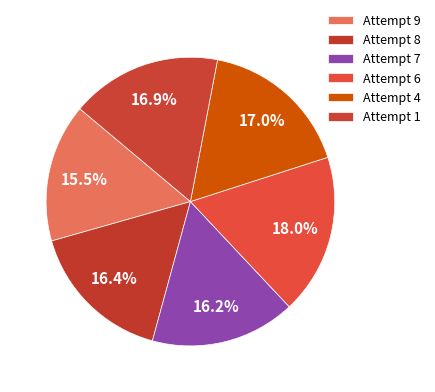

How many segments does this pie chart have?

6